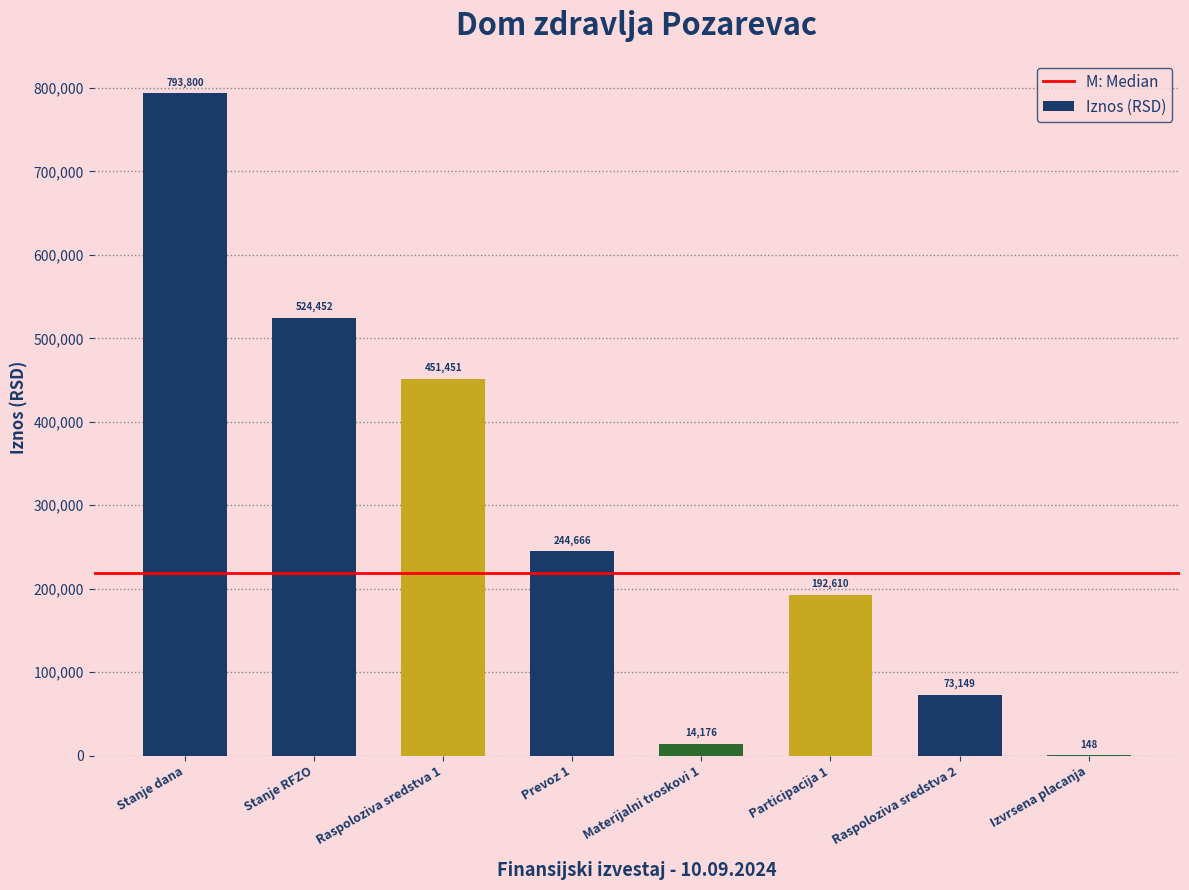

The value at Prevoz 1 is 244666.0. True or false?

True